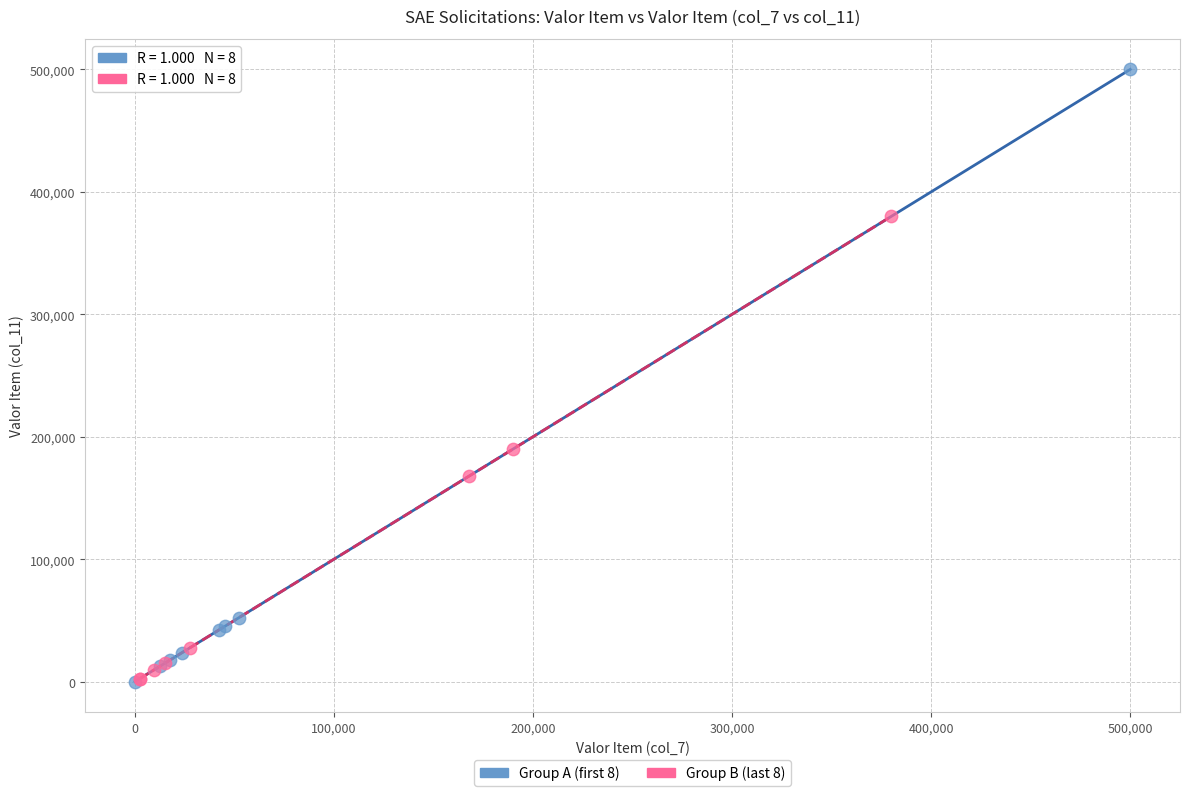

Which series contains the highest Y value?

Group A (first 8)